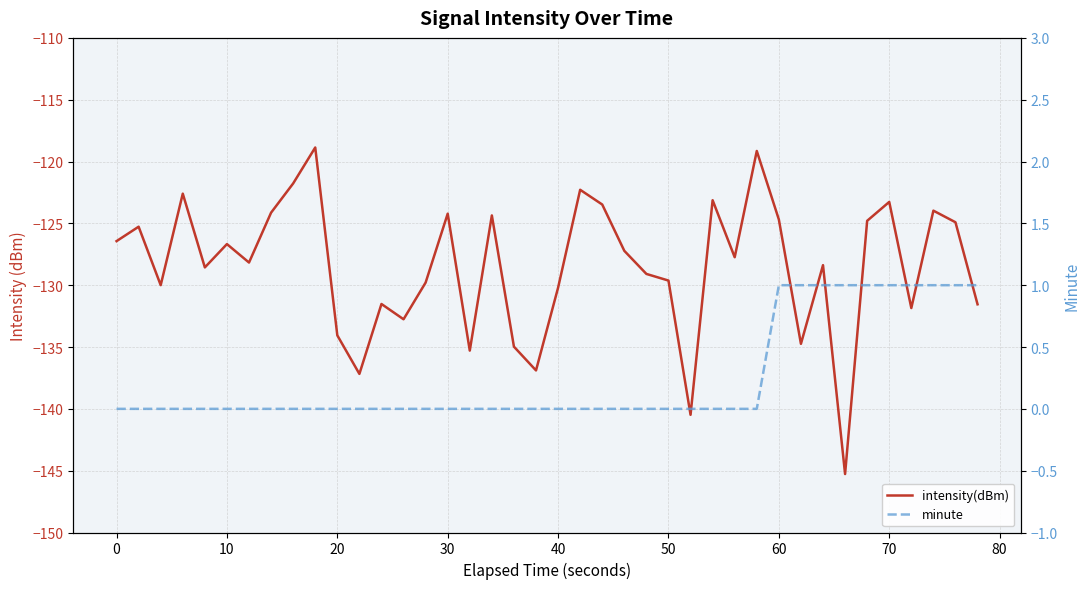

What is the minimum value shown in the chart?

-145.3